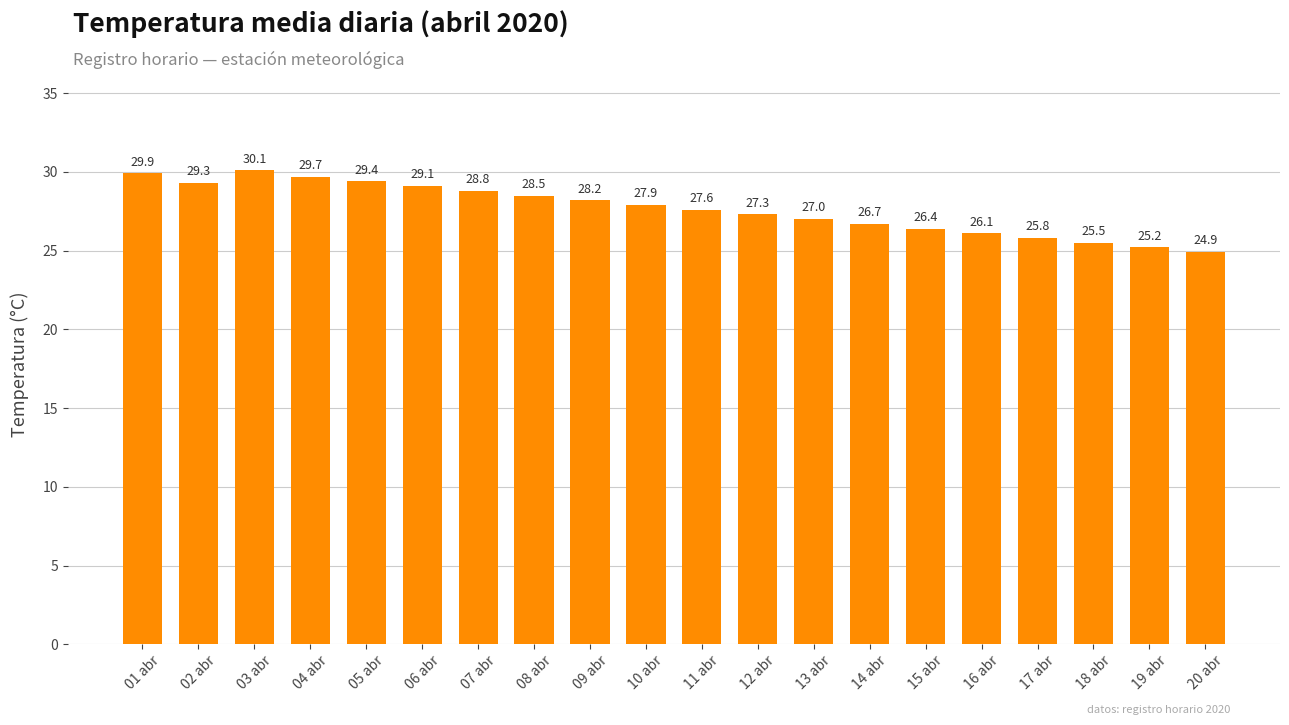

What is the maximum value shown in the chart?

30.1